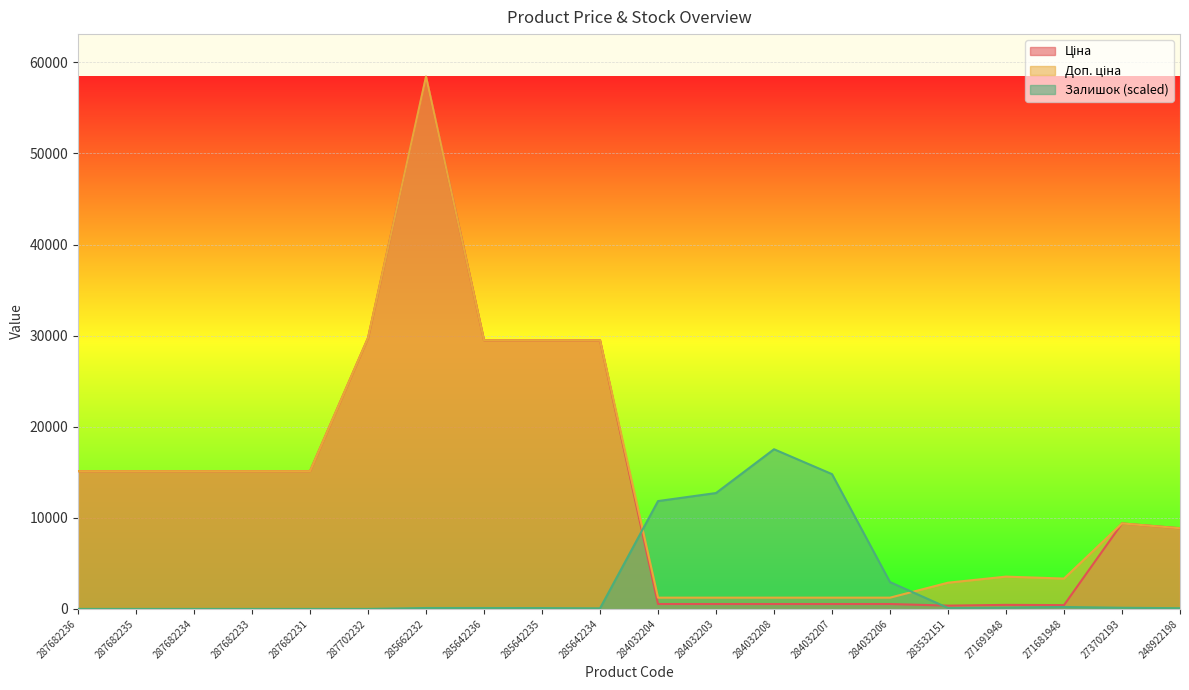

What position from the left is 284032204?

11